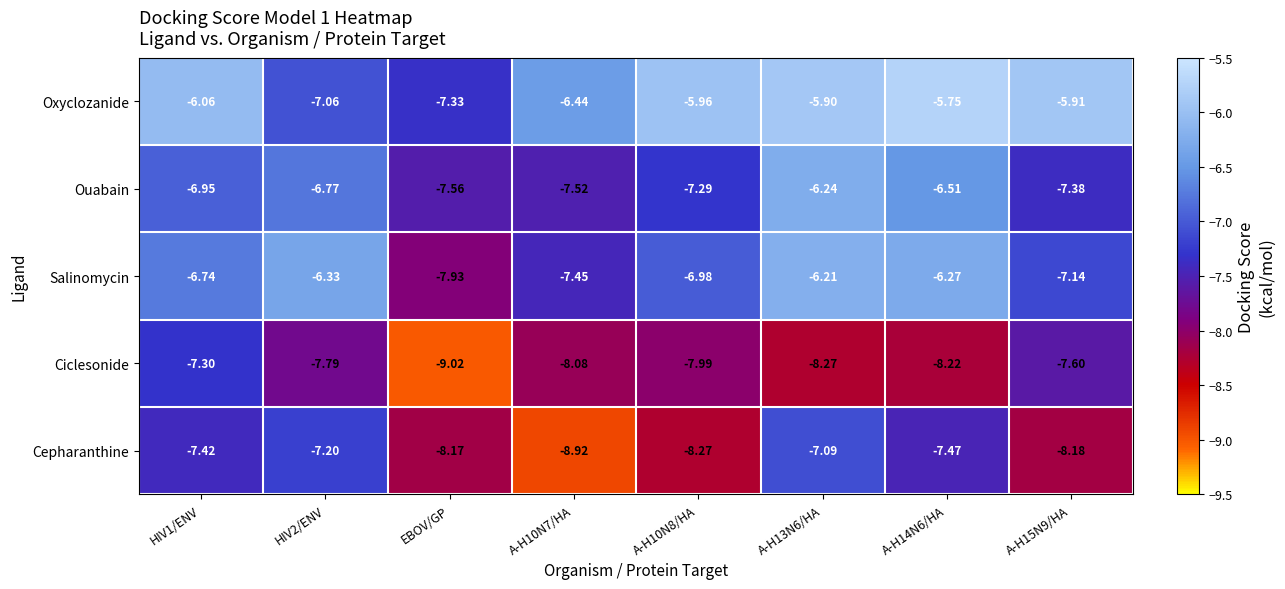

At which category does the chart reach its minimum across all series?

EBOV/GP